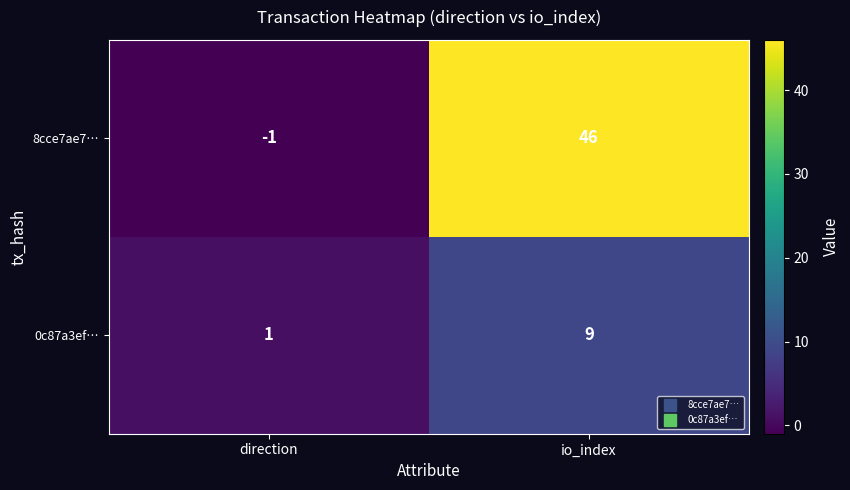

Which series has the widest spread of values?

8cce7ae7…